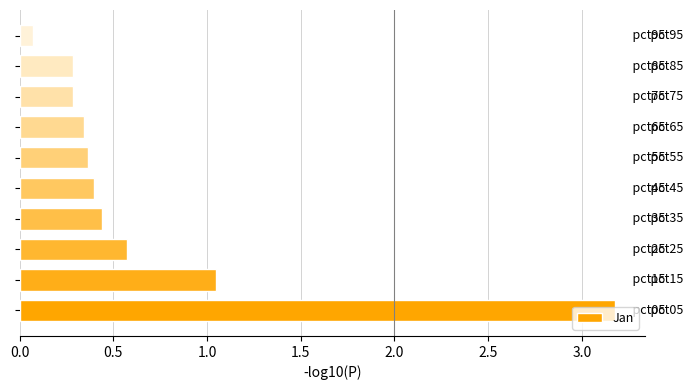

What is the difference between the second highest and second lowest values?

0.8